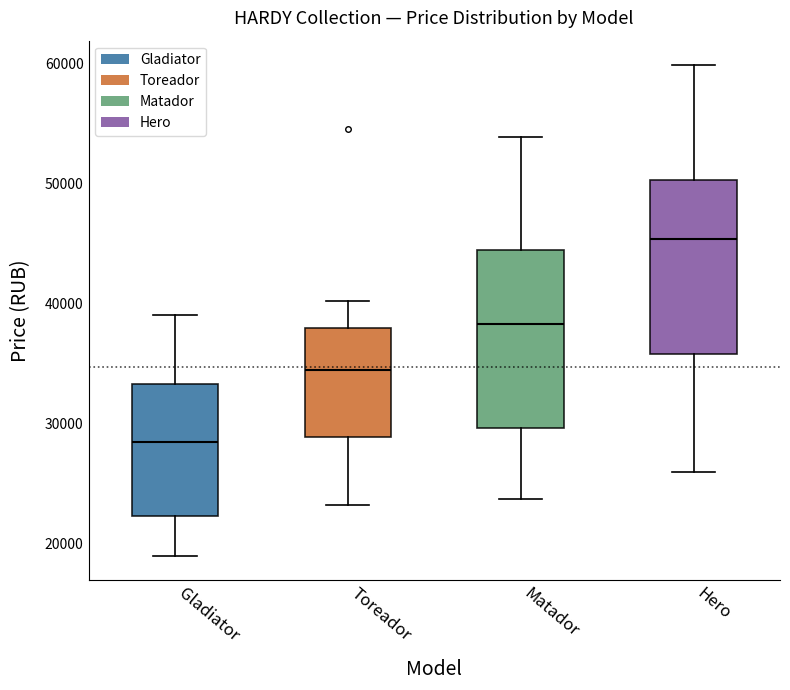

Which box has the lowest median line?

Gladiator